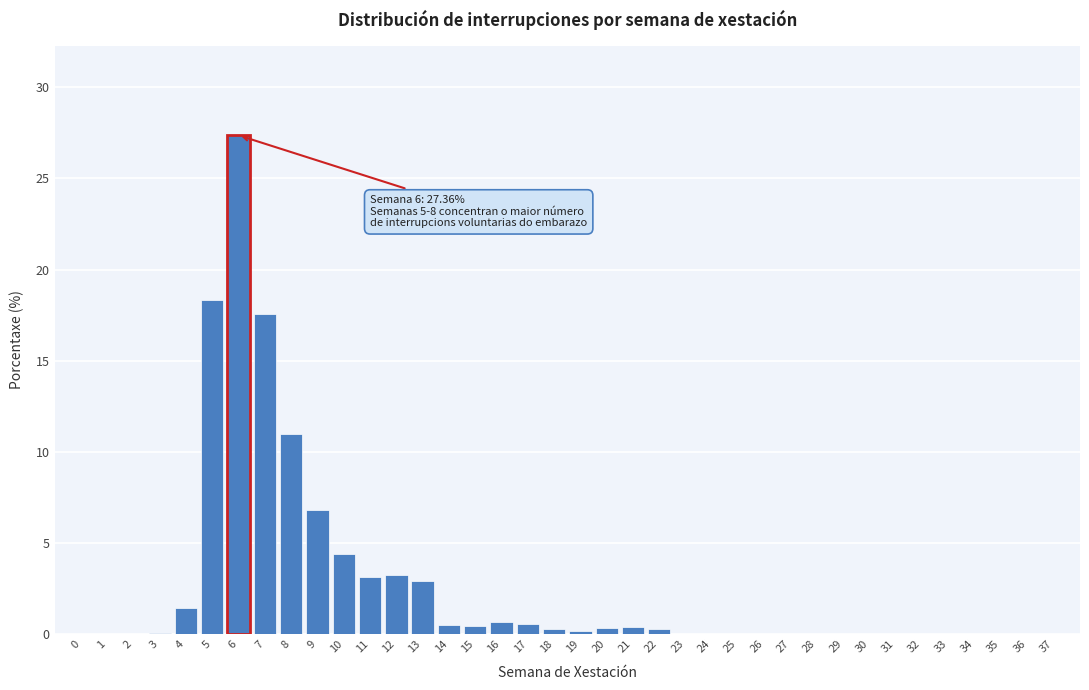

Is it true that the value at 4 is 1.4?

True